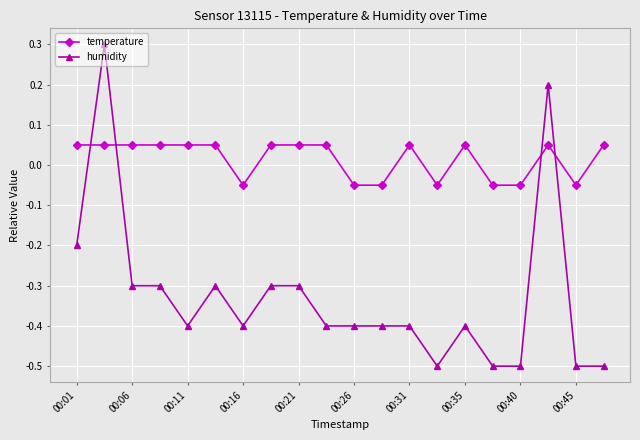

What is the difference between the maximum and minimum values in the humidity series?

0.8